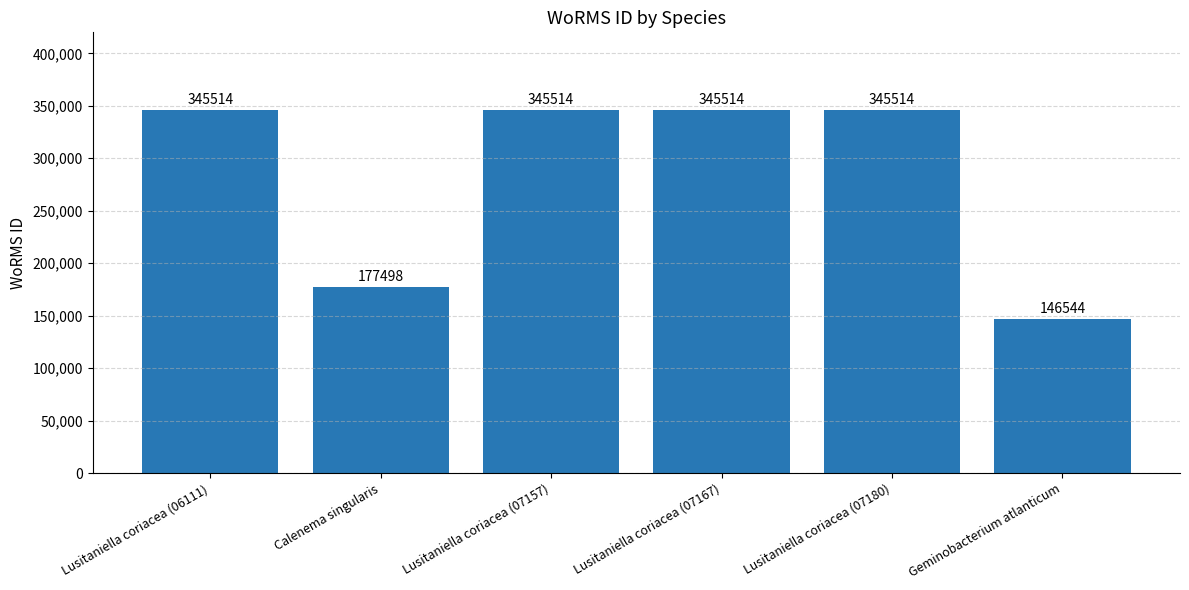

Approximately how many times larger is the value at Lusitaniella coriacea (07157) compared to Calenema singularis?

1.9